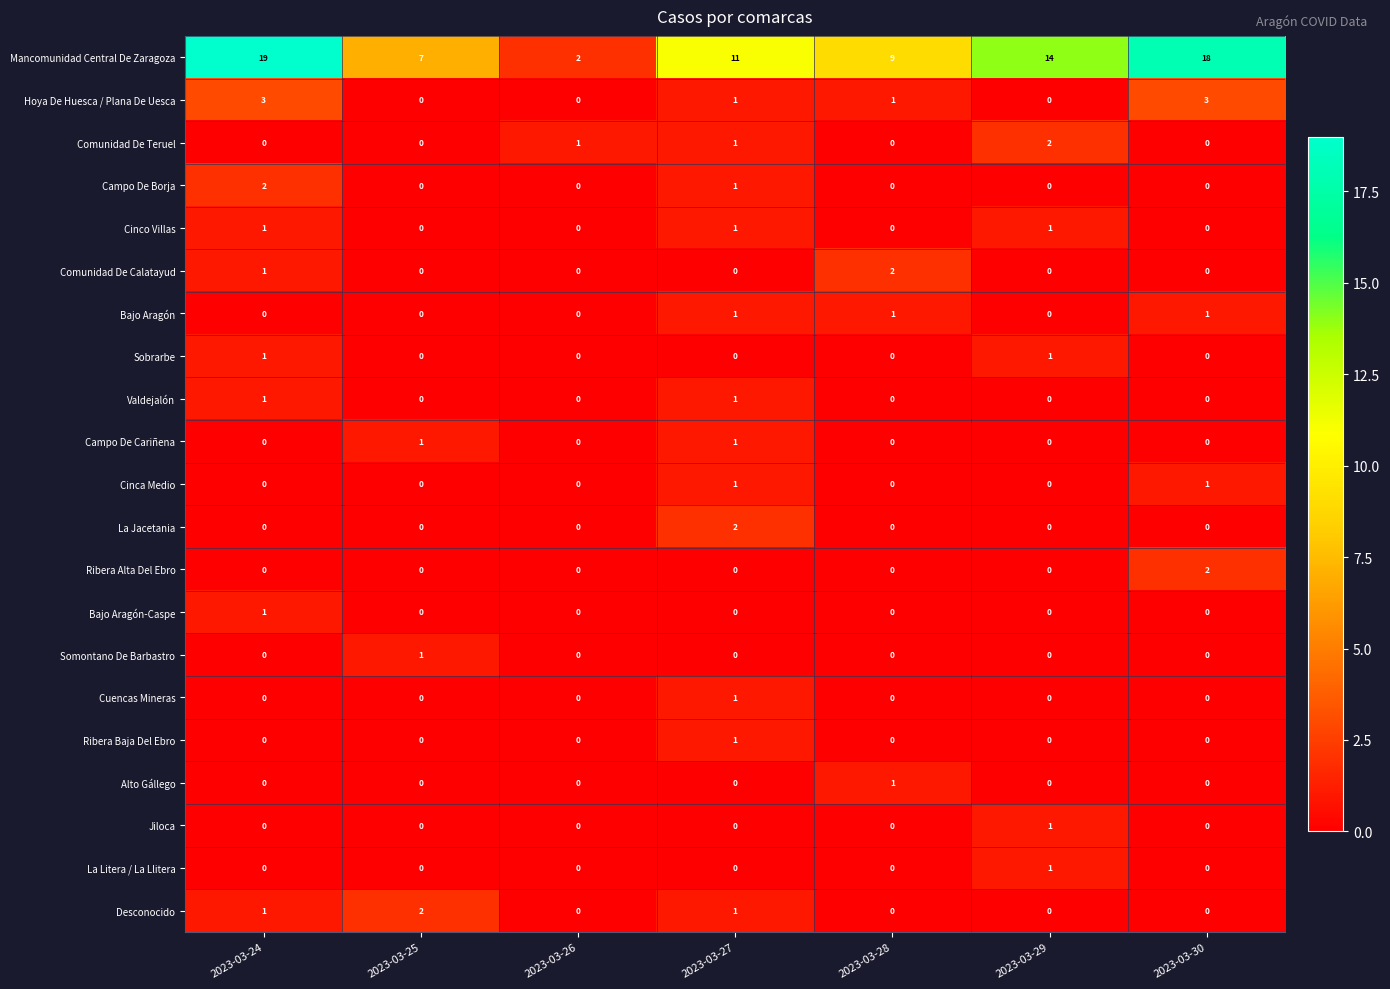

Which series has the largest range (max minus min)?

Mancomunidad Central De Zaragoza